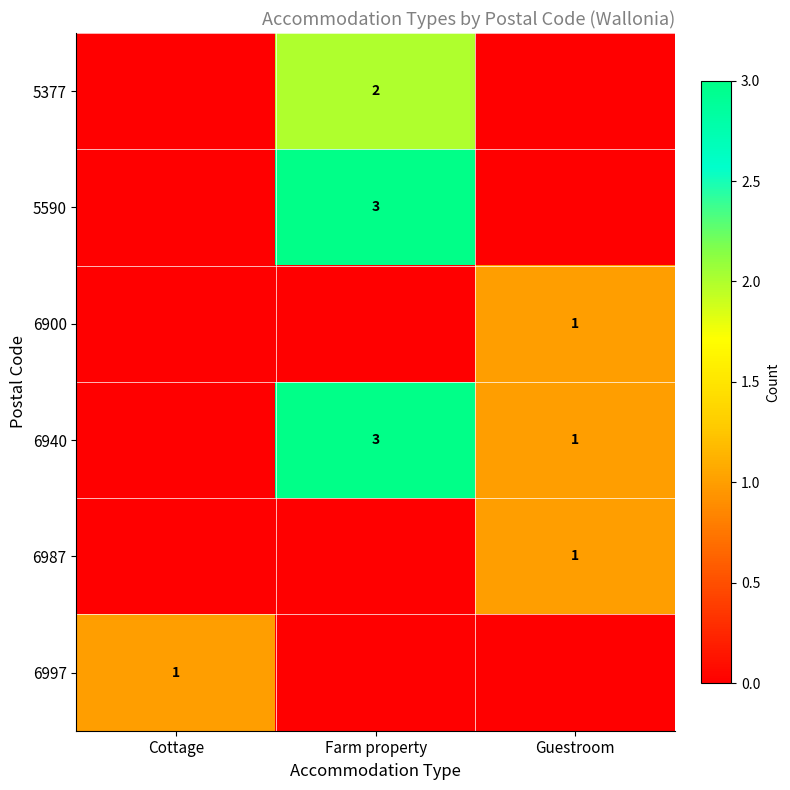

Is it true that 6987 equals 1 at Guestroom?

True